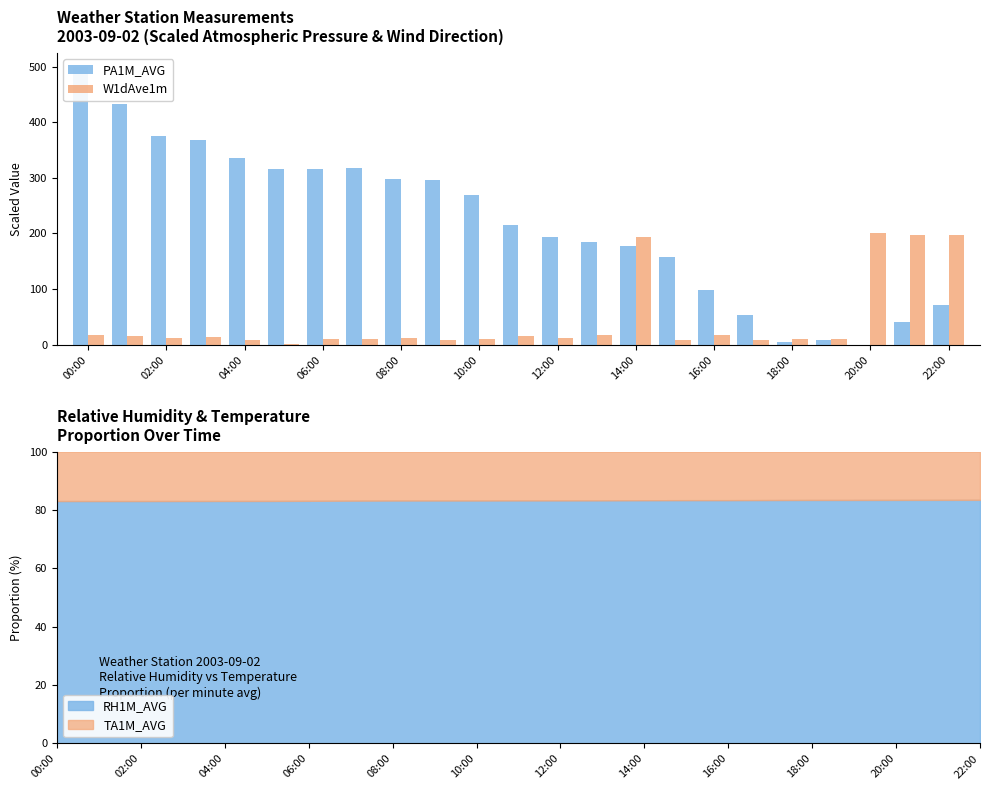

What is the difference between the second highest and minimum values in the PA1M_AVG series?

433.3